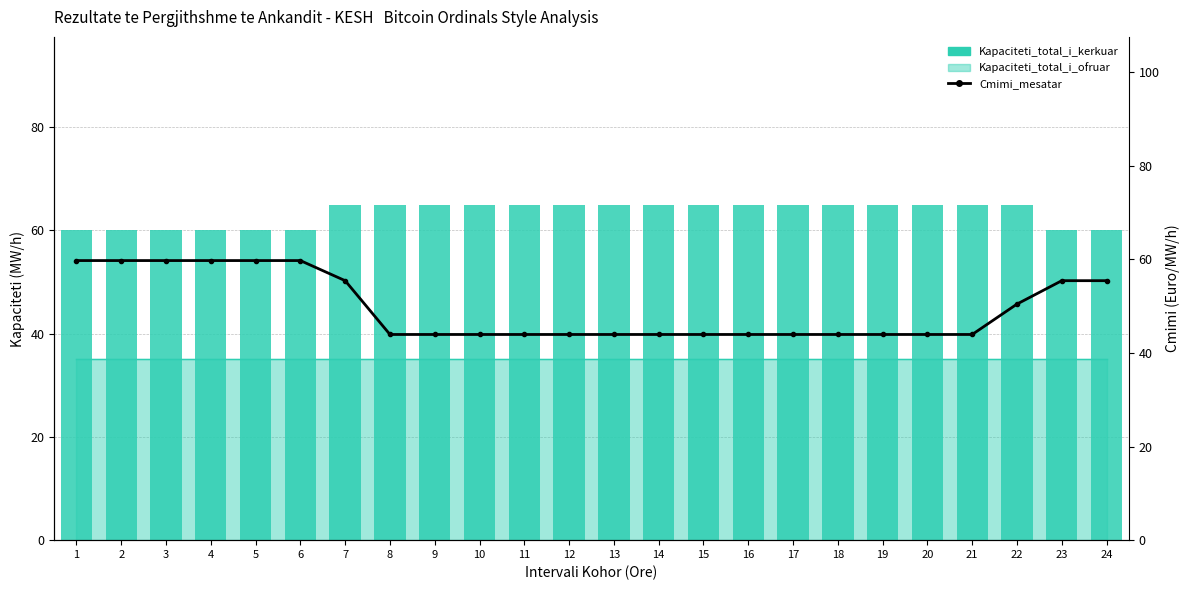

What is the value of the Cmimi_mesatar bar at the 24th from the left?

55.5